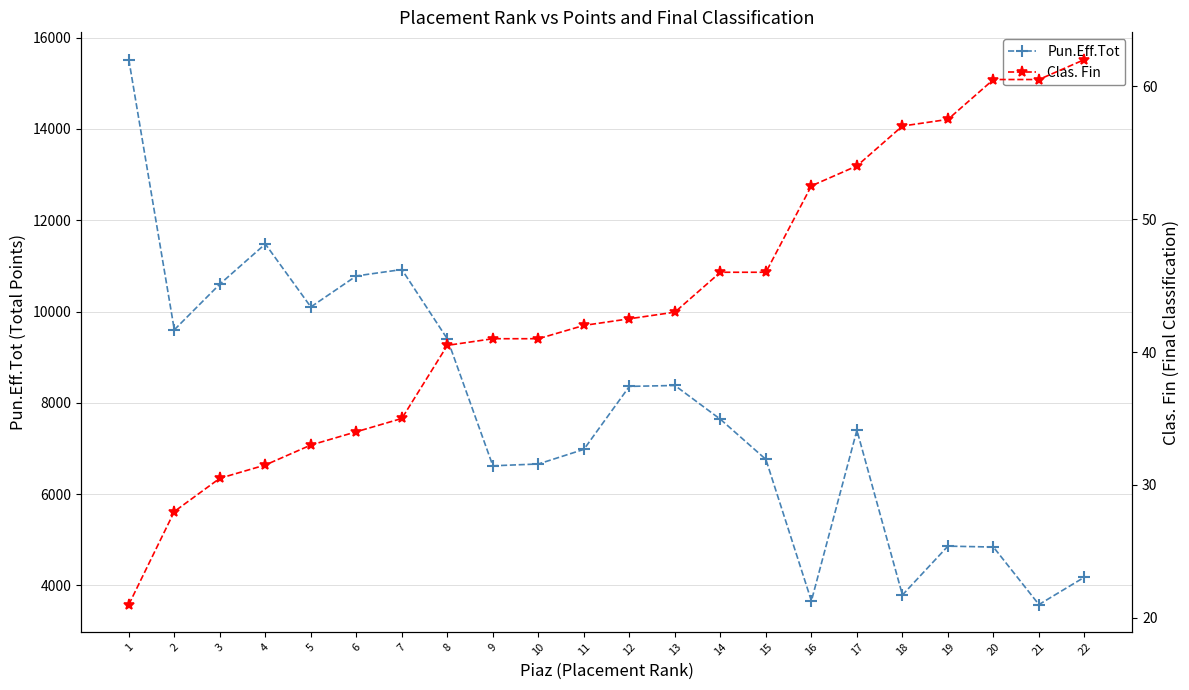

Reading left to right, extract all data points from this chart.

Pun.Eff.Tot: 15520.0	9600.0	10600.0	11480.0	10100.0	10780.0	10920.0	9400.0	6620.0	6660.0	6980.0	8360.0	8380.0	7640.0	6760.0	3660.0	7400.0	3790.0	4860.0	4840.0	3580.0	4180.0
Clas. Fin: 21.0	28.0	30.5	31.5	33.0	34.0	35.0	40.5	41.0	41.0	42.0	42.5	43.0	46.0	46.0	52.5	54.0	57.0	57.5	60.5	60.5	62.0